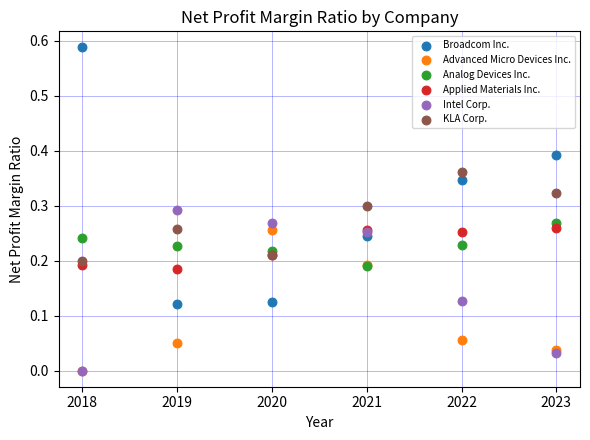

What are all the series names shown in the legend?

Broadcom Inc., Advanced Micro Devices Inc., Analog Devices Inc., Applied Materials Inc., Intel Corp., KLA Corp.